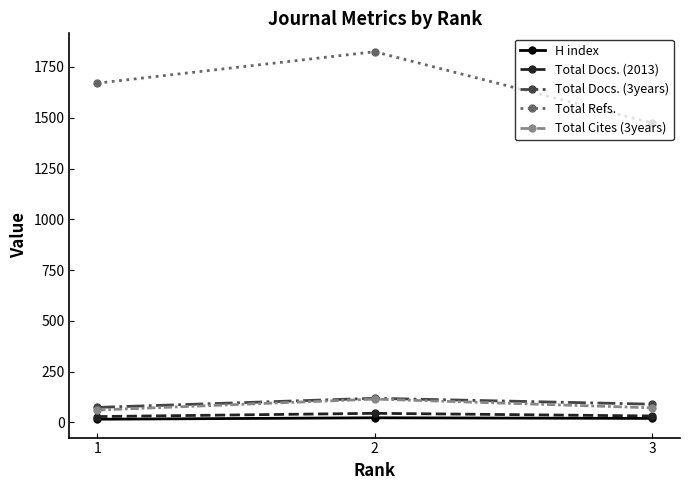

What is the value of the Total Cites (3years) point at the 1st from the left?

61